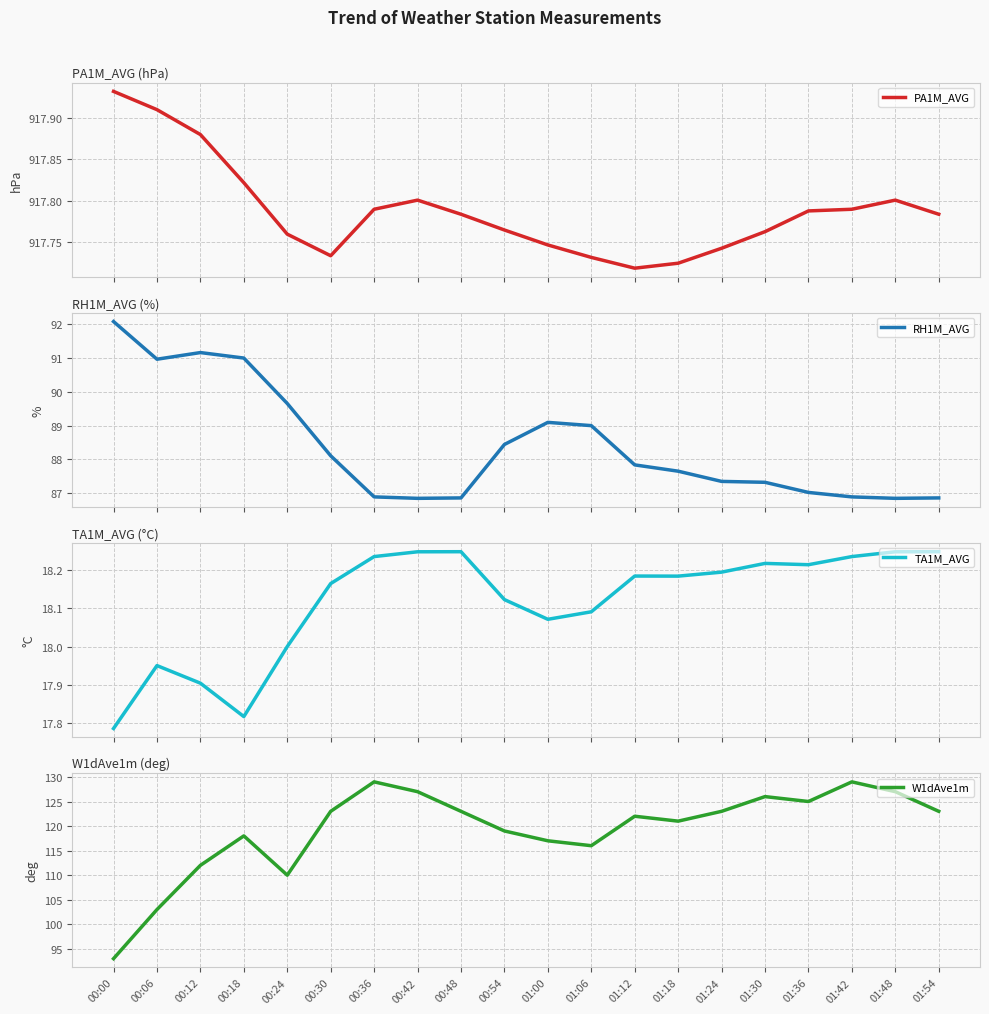

Does the chart display data point markers on the line(s)?

No